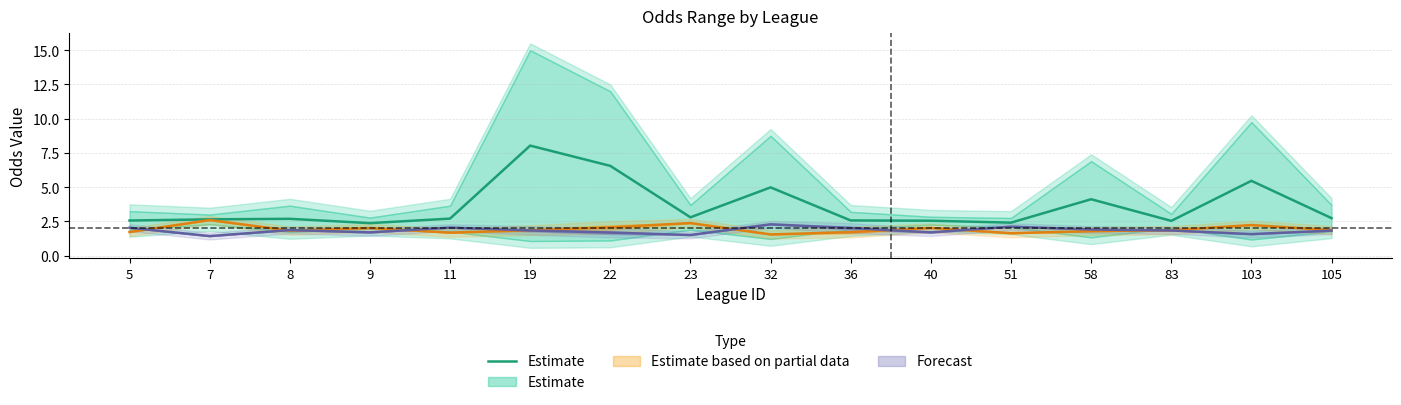

Rank the categories by value from lowest to highest.

9, 51, 83, 40, 5, 36, 7, 8, 11, 105, 23, 58, 32, 103, 22, 19